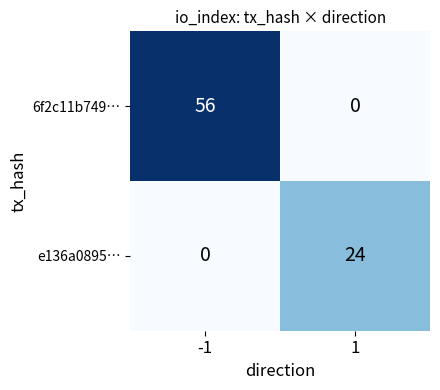

What is the sum of the e136a0895… values at 1 and -1?

24